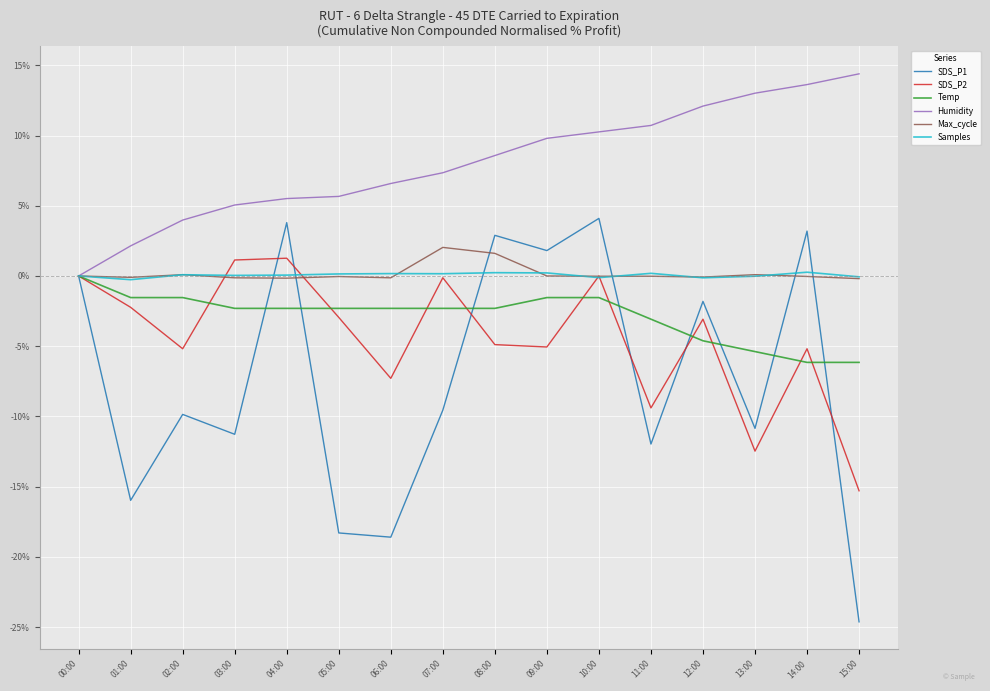

What is the difference between the SDS_P2 values at 03:00 and 14:00?

6.3